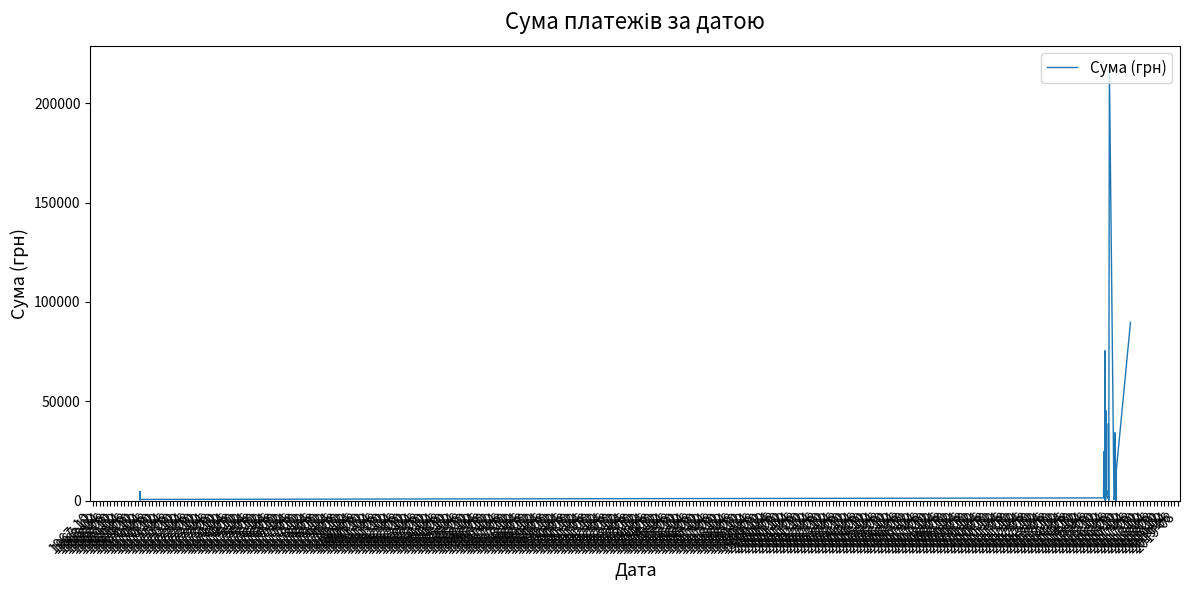

The value at 1972-04 is 3102.4. True or false?

True